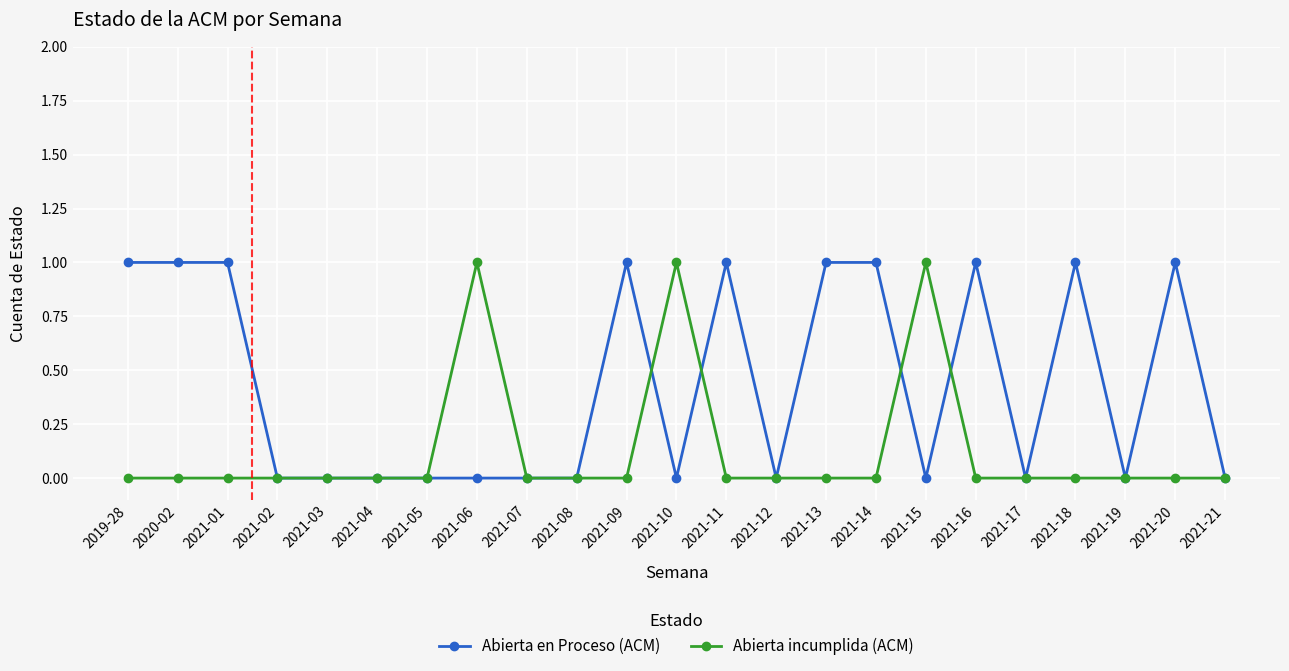

What is the label of the 7th point from the left?

2021-05